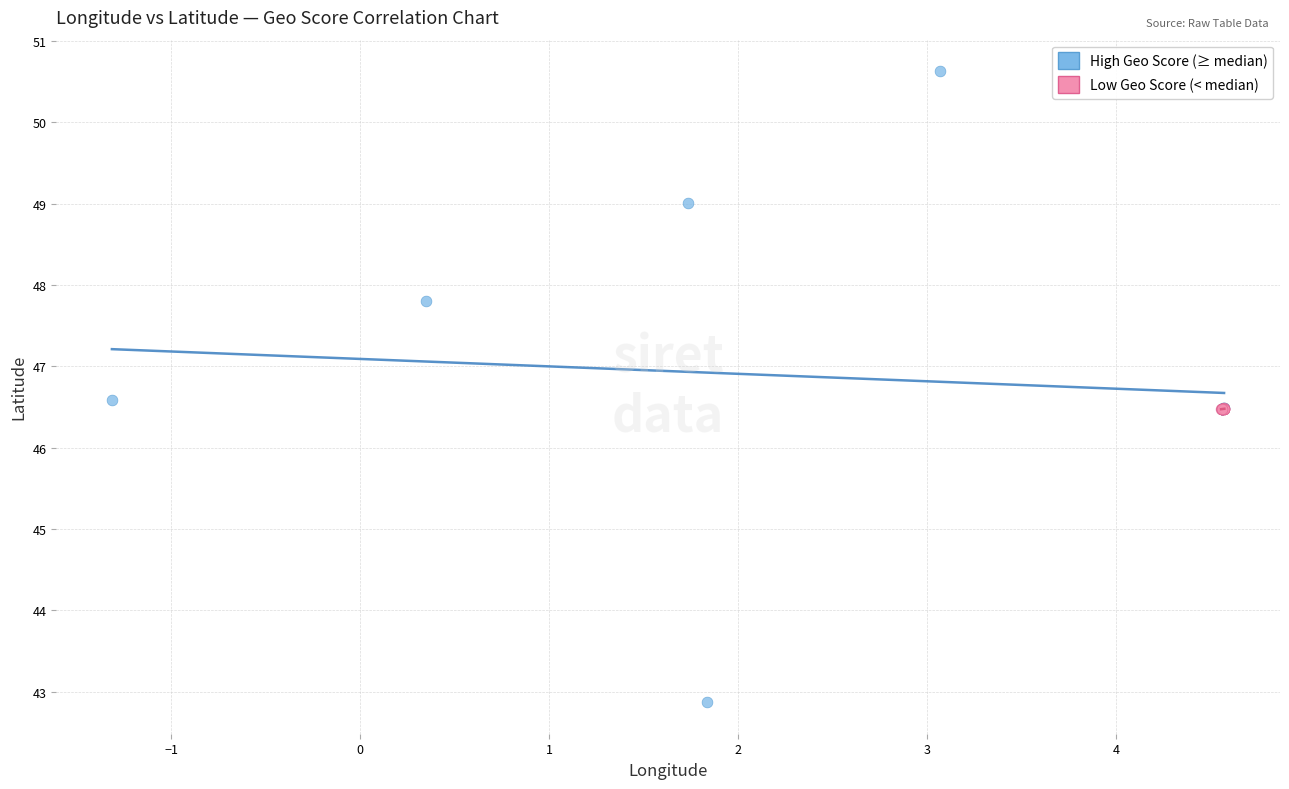

Which series has the widest spread of Y values?

High Geo Score (≥ median)